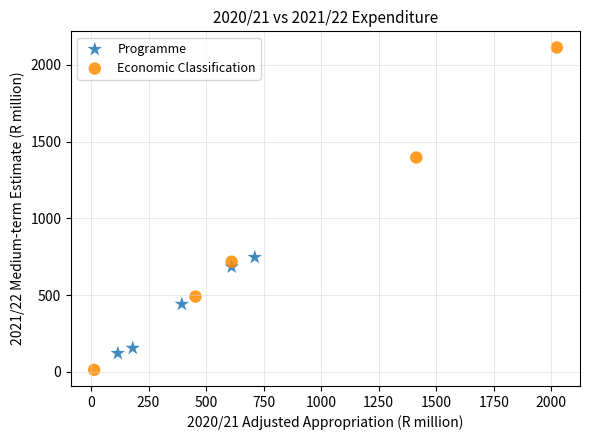

Which series has the largest Y range (max minus min)?

Economic Classification